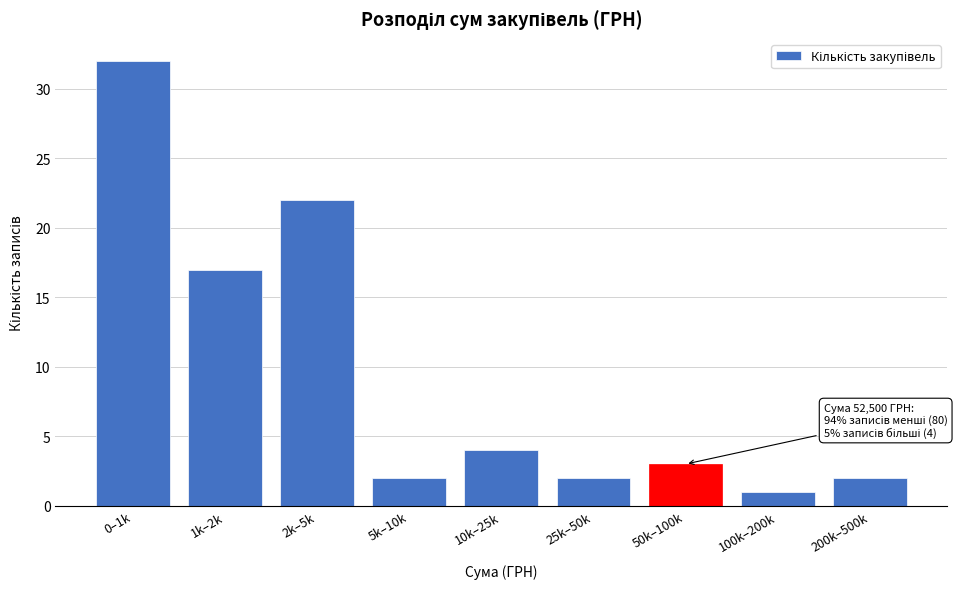

Reading left to right, extract all data points from this chart.

32	17	22	2	4	2	3	1	2